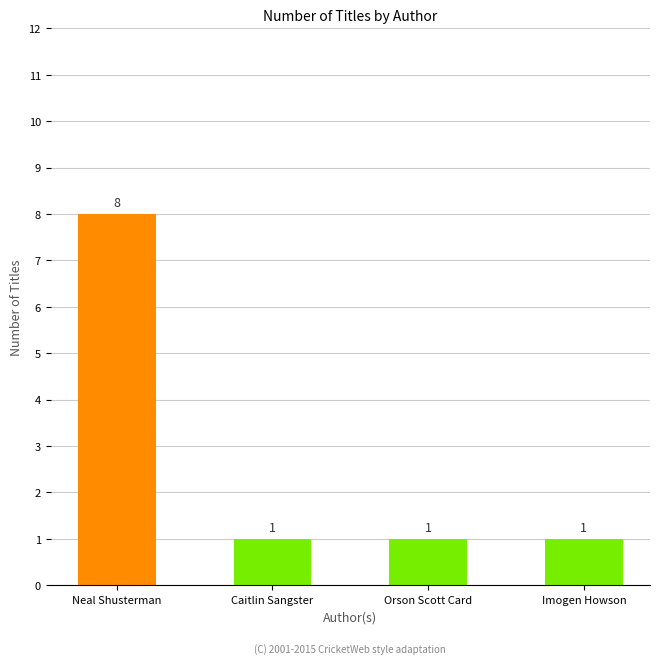

Reading right to left, transcribe all the data shown in this chart.

Imogen Howson=1	Orson Scott Card=1	Caitlin Sangster=1	Neal Shusterman=8